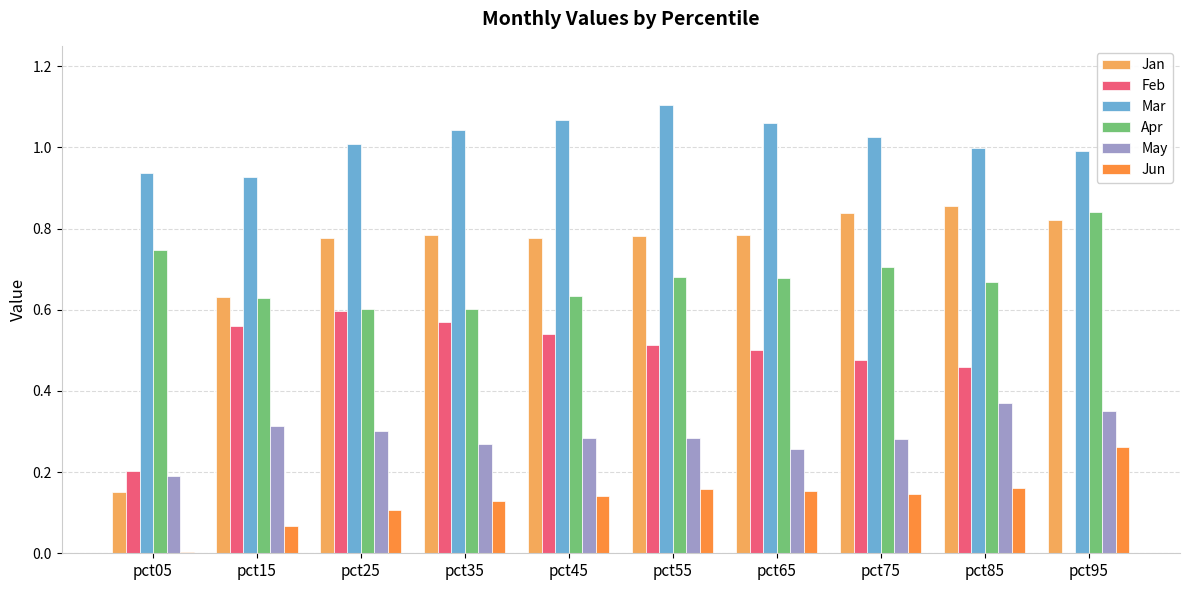

Between pct15 and pct35, which series saw the biggest shift?

Jan